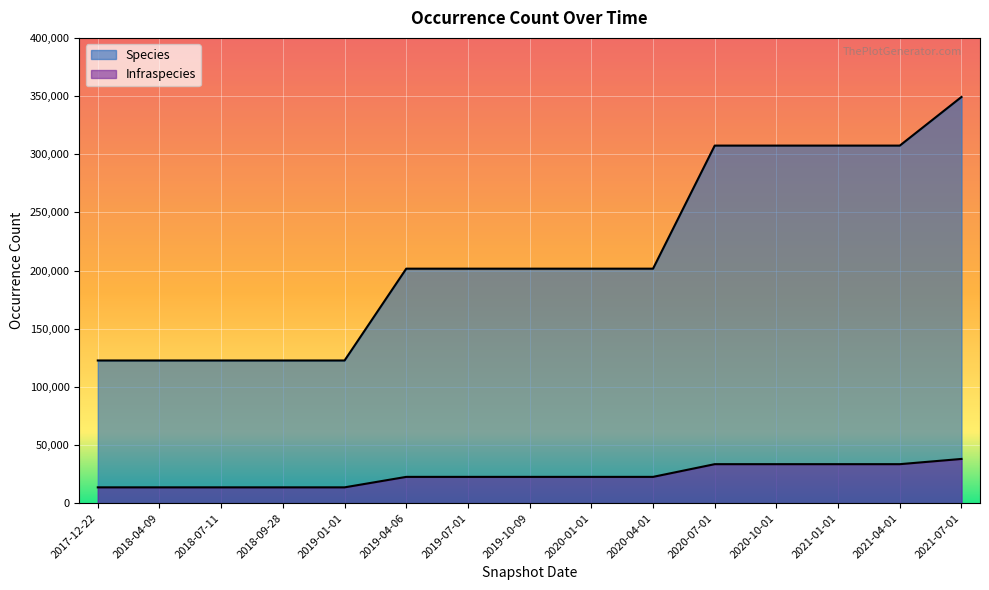

List the series in order of their peak value, highest first.

Species, Infraspecies